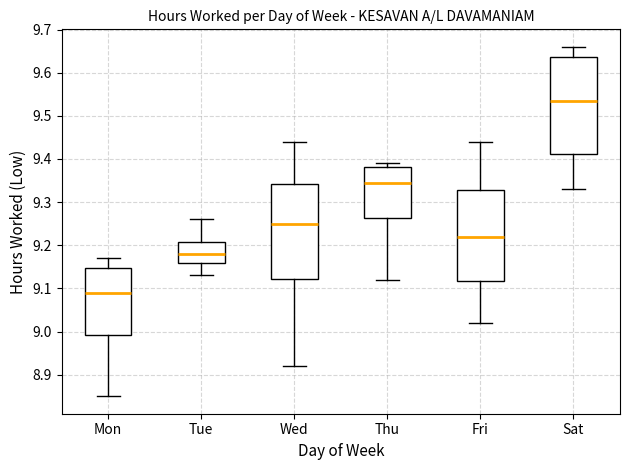

Where does the upper whisker of the box for Mon end on the y-axis? The values are not printed on the chart, so give them approximately, as read against the axis.

9.17